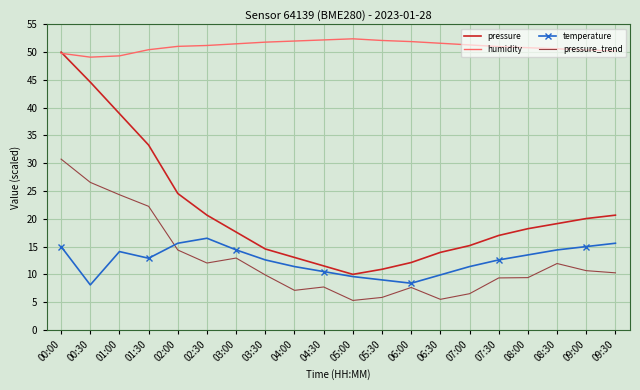

Read the pressure_trend value at 04:30.

7.7